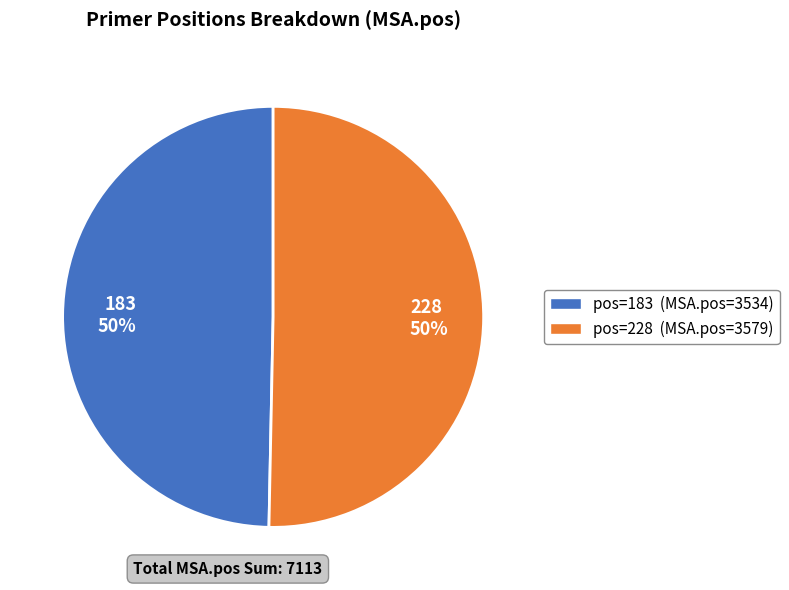

The 228 slice represents 58% of the pie. True or false?

False